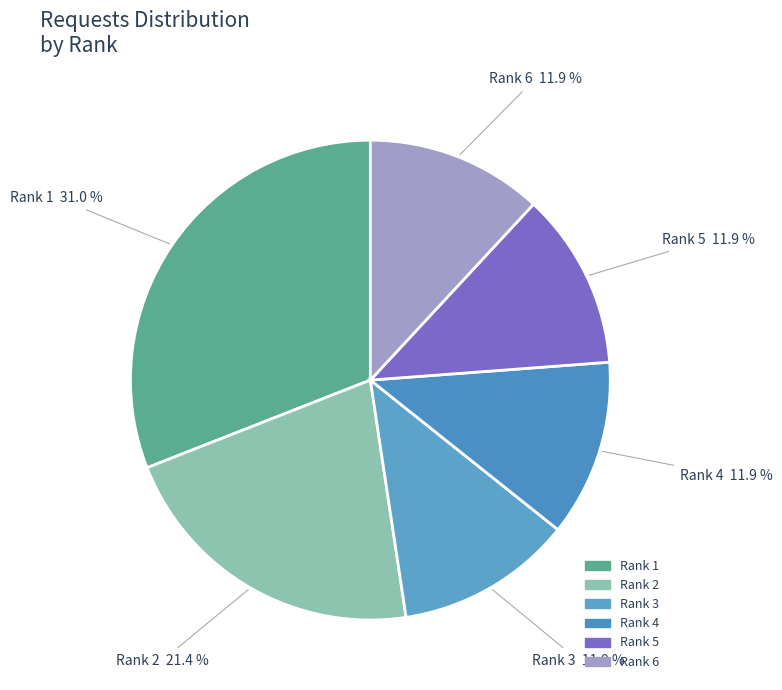

Between Rank 1 and Rank 6, which is larger?

Rank 1